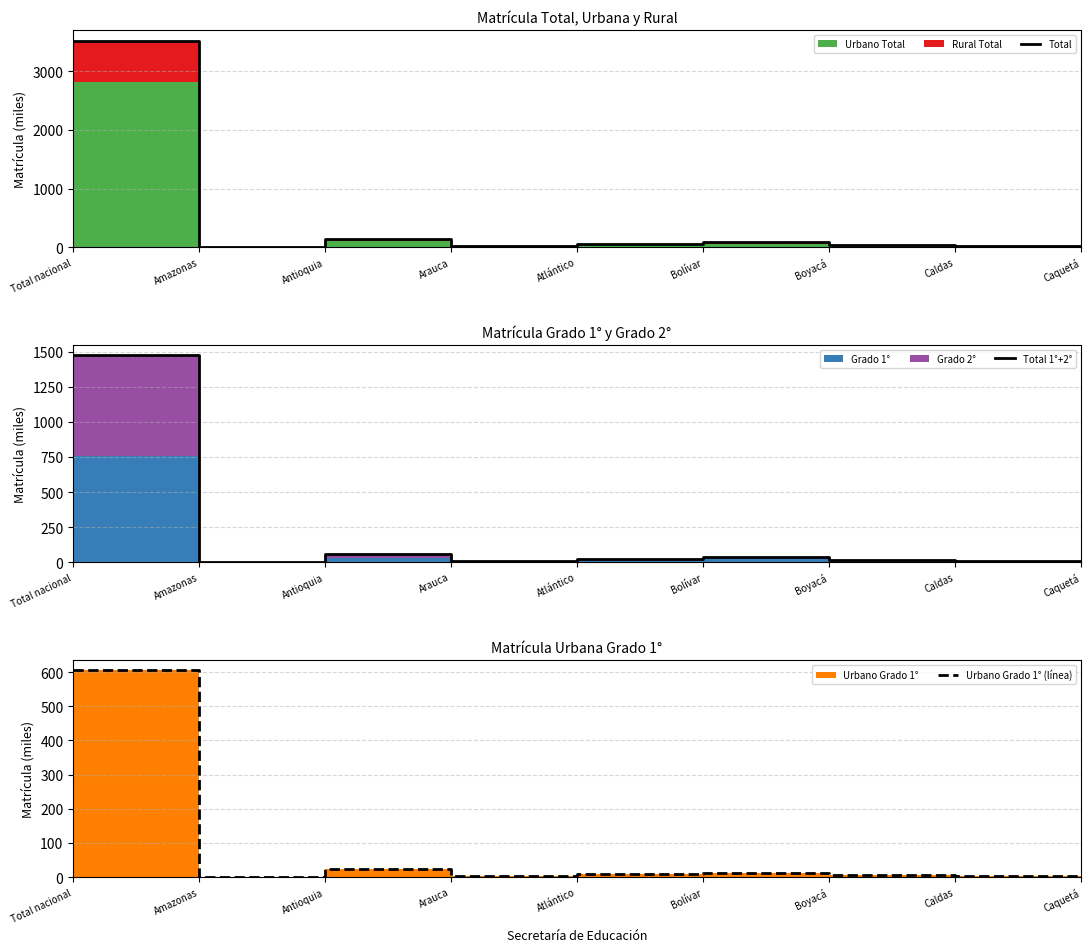

Which category has the highest value in the Total 1°+2° series?

Total nacional